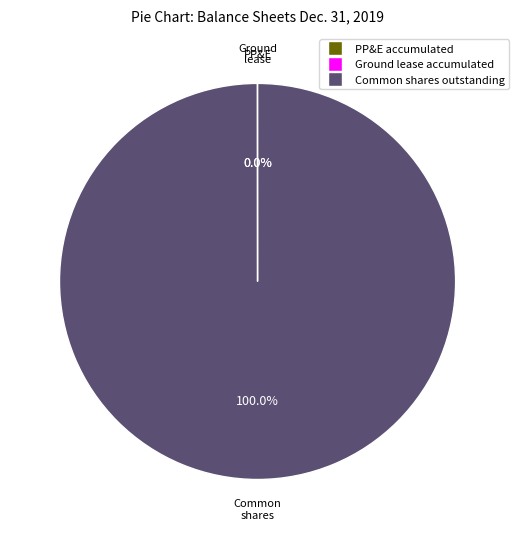

Is there any slice that represents more than half of the pie?

Yes